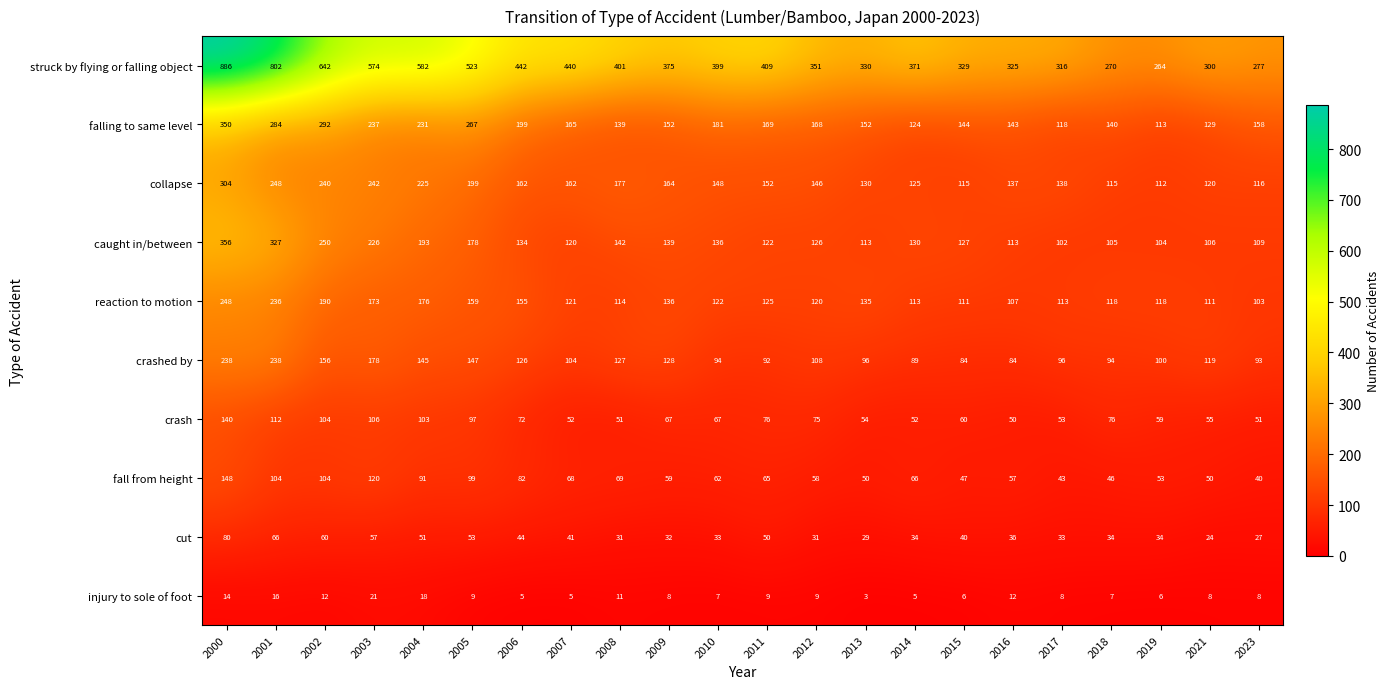

At which label is crashed by closest to 161?

2002